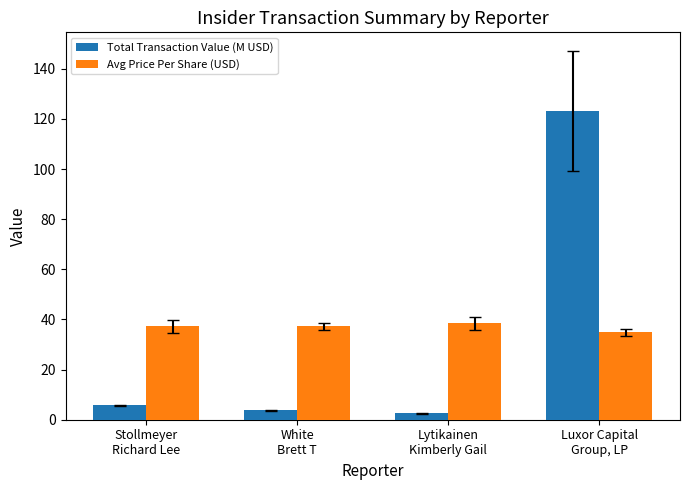

Which series has the largest range (max minus min)?

Total Transaction Value (M USD)